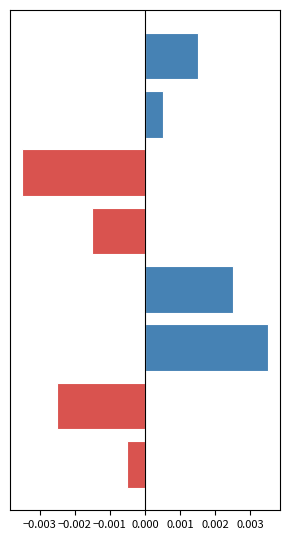

Rank the series by their maximum value, from lowest to highest.

Negative, Positive